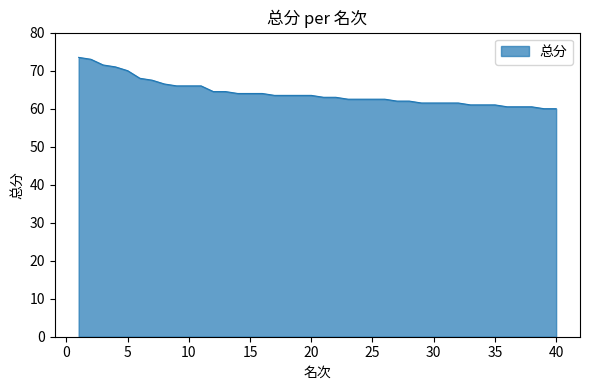

What is the maximum value shown in the chart?

73.5